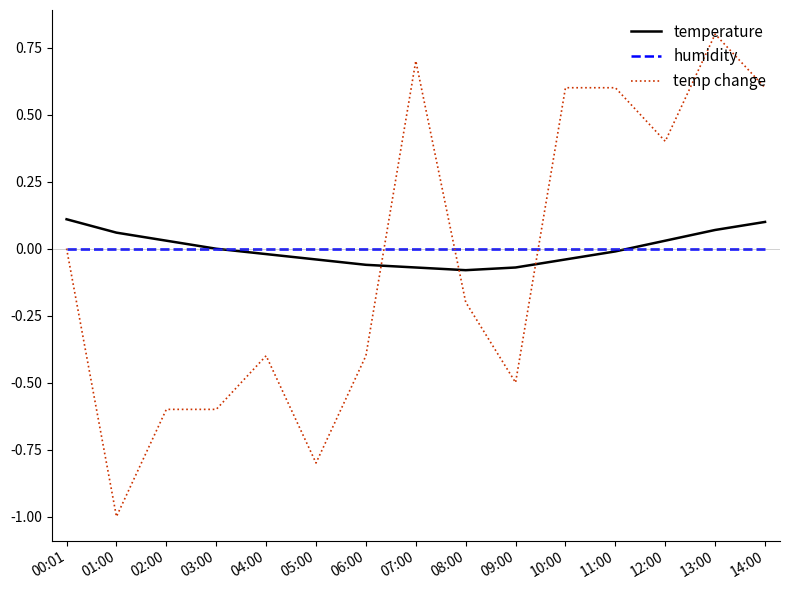

Between 00:01 and 04:00, which series saw the biggest shift?

temp change